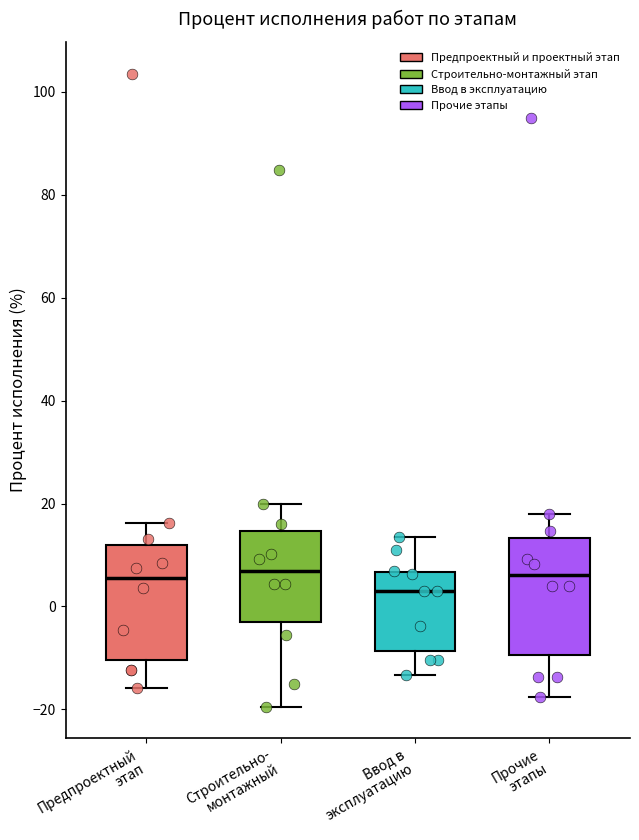

Reading left to right, transcribe this box plot: for each box, give where its median line is, the range the box spans, and where its two whiskers end, as read against the y-axis. The values are not printed on the chart, so give them approximately, as read against the axis.

Предпроектный этап: median 6, box -10 to 12, whiskers -16 to 16
Строительно- монтажный: median 6, box -4 to 14, whiskers -20 to 20
Ввод в эксплуатацию: median 2, box -8 to 6, whiskers -14 to 14
Прочие этапы: median 6, box -10 to 14, whiskers -18 to 18